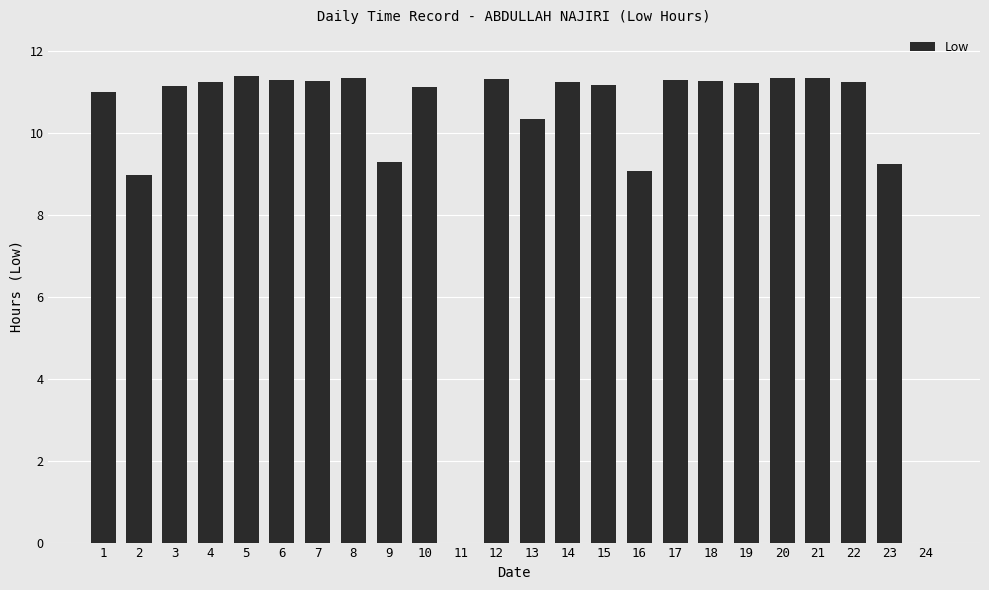

The value at 9 is 4.2. True or false?

False